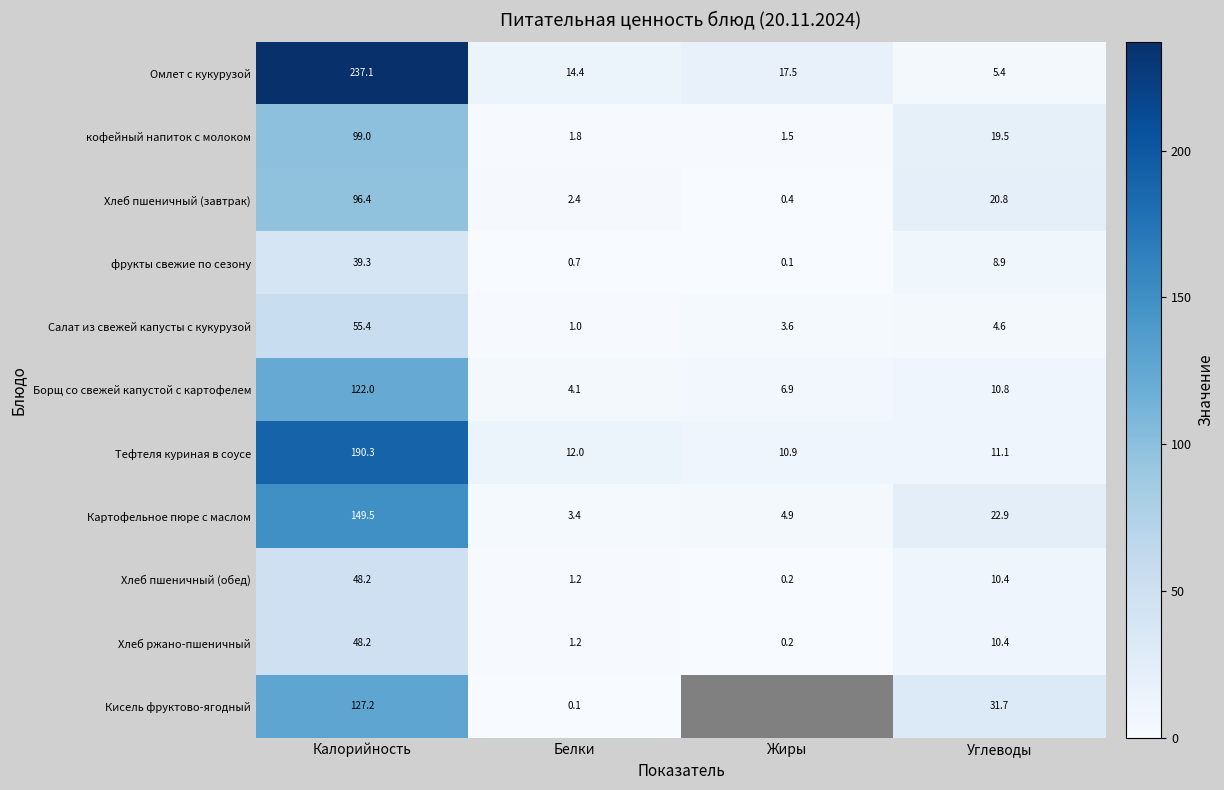

What is the difference between the maximum and minimum values in the Хлеб пшеничный (завтрак) series?

96.0